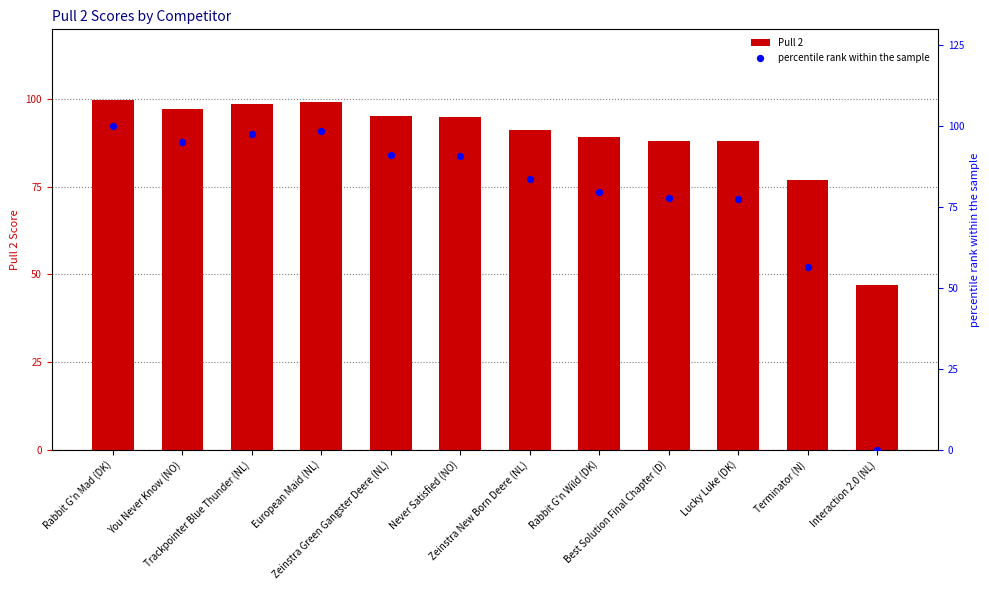

At how many categories does at least one series exceed 26?

12